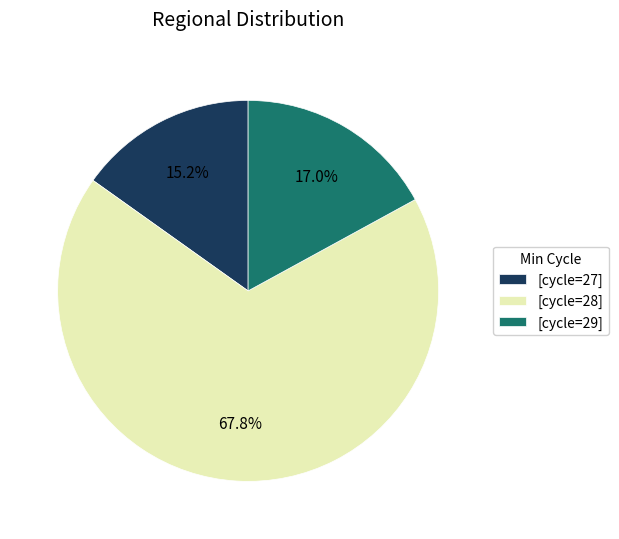

Rank the categories by value from highest to lowest.

[cycle=28], [cycle=29], [cycle=27]